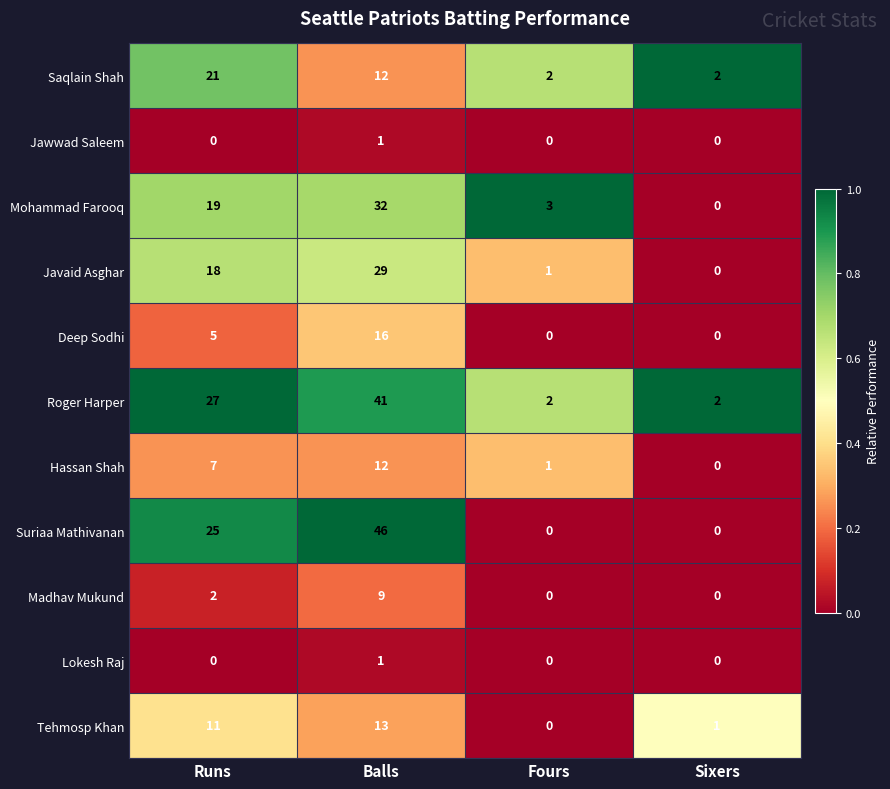

Which series has the largest range (max minus min)?

Suriaa Mathivanan